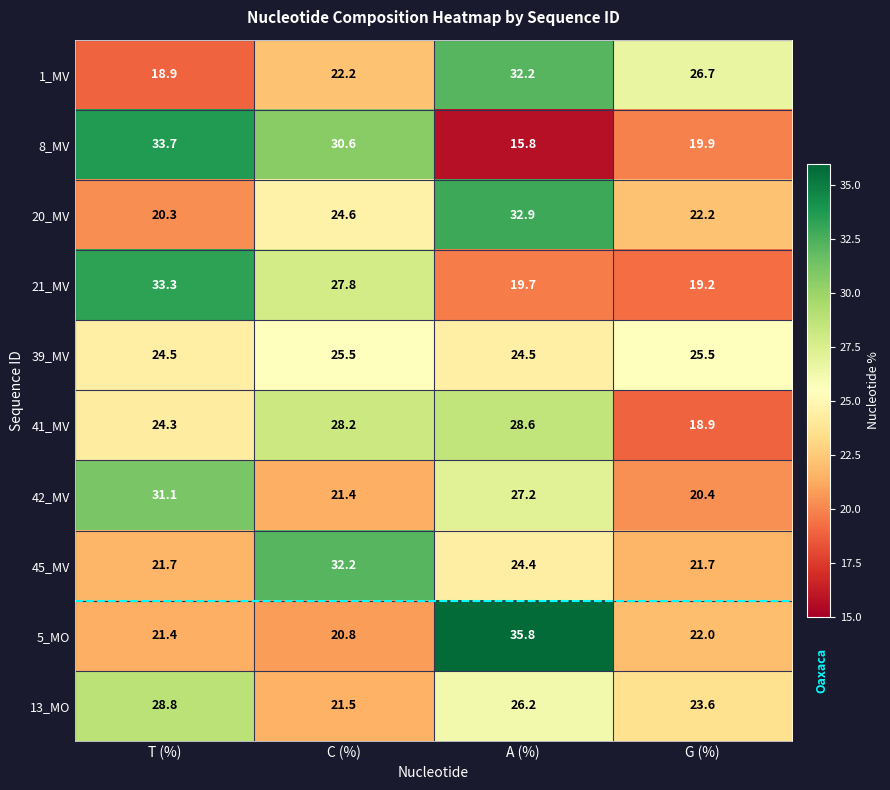

What is the minimum value shown in the chart?

15.8